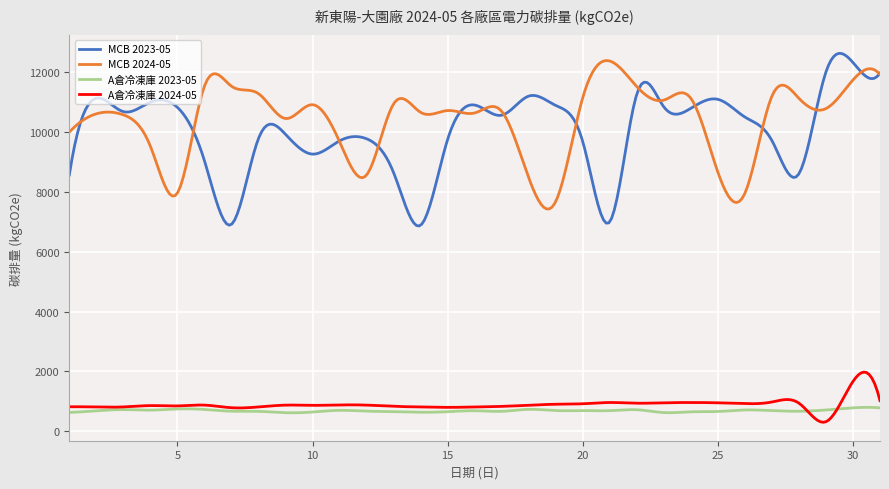

What are all the series names shown in the legend?

MCB 2023-05, MCB 2024-05, A倉冷凍庫 2023-05, A倉冷凍庫 2024-05